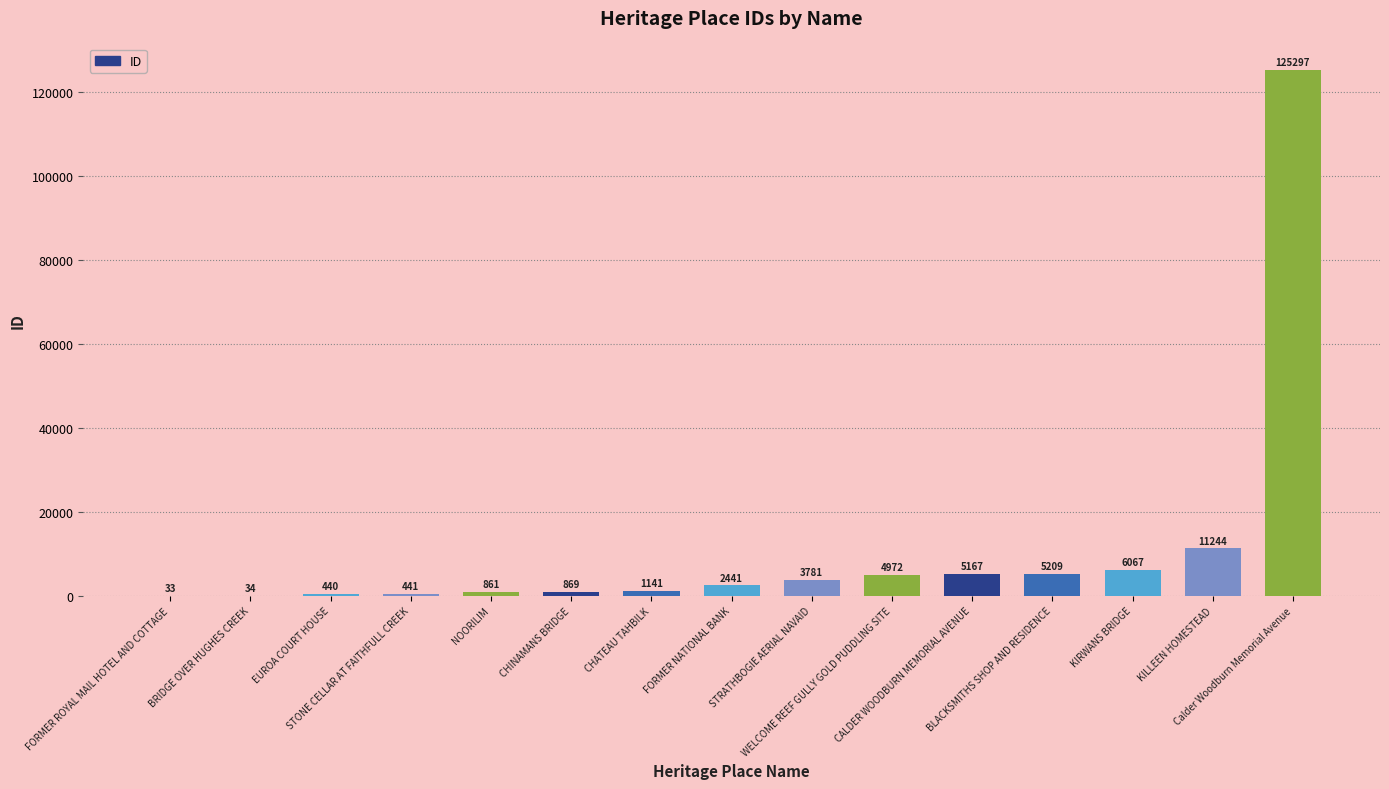

How many categories are shown in the chart?

15